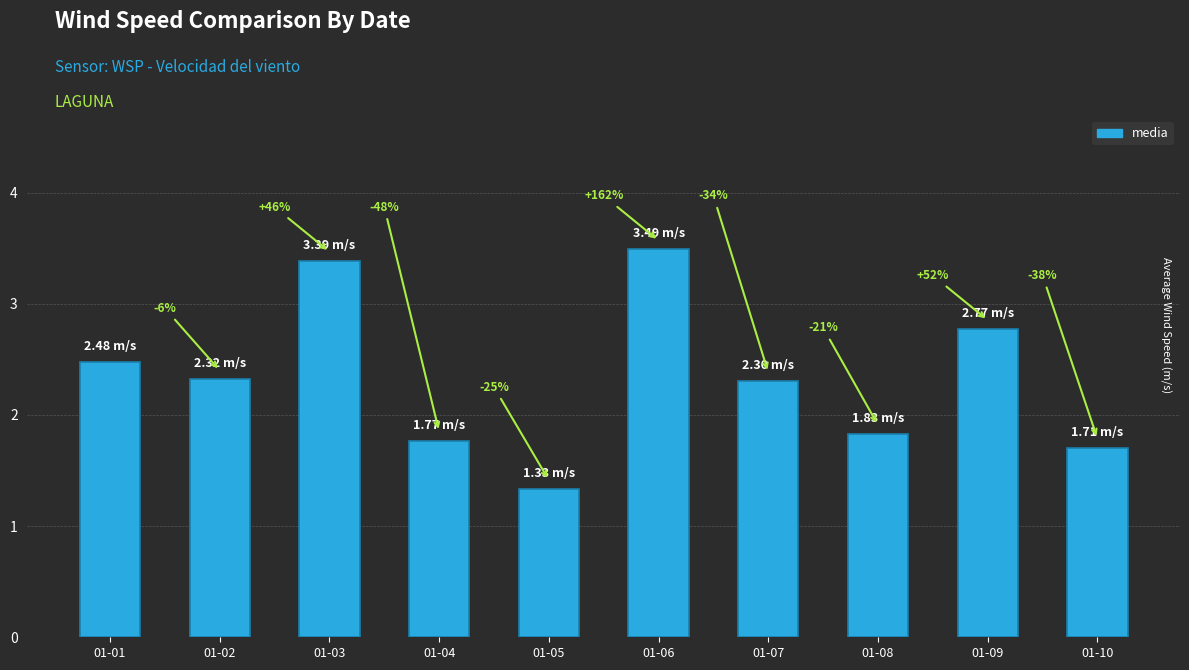

How many bars are there in total?

10